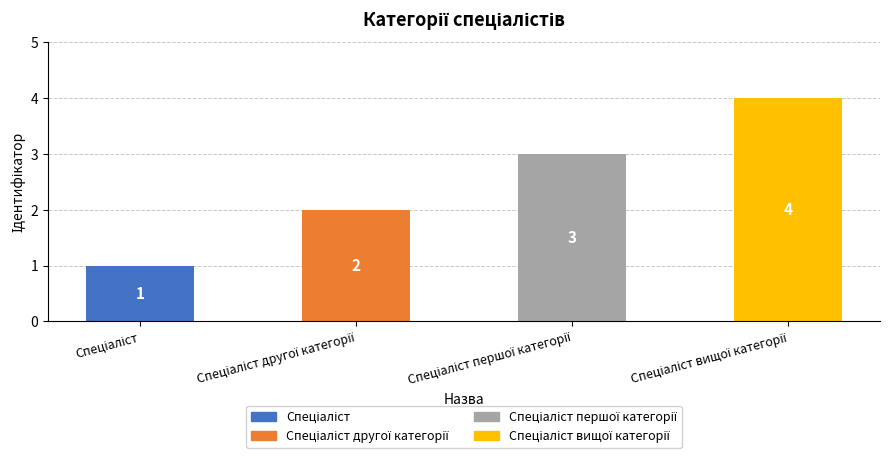

How many bars are there in total?

4